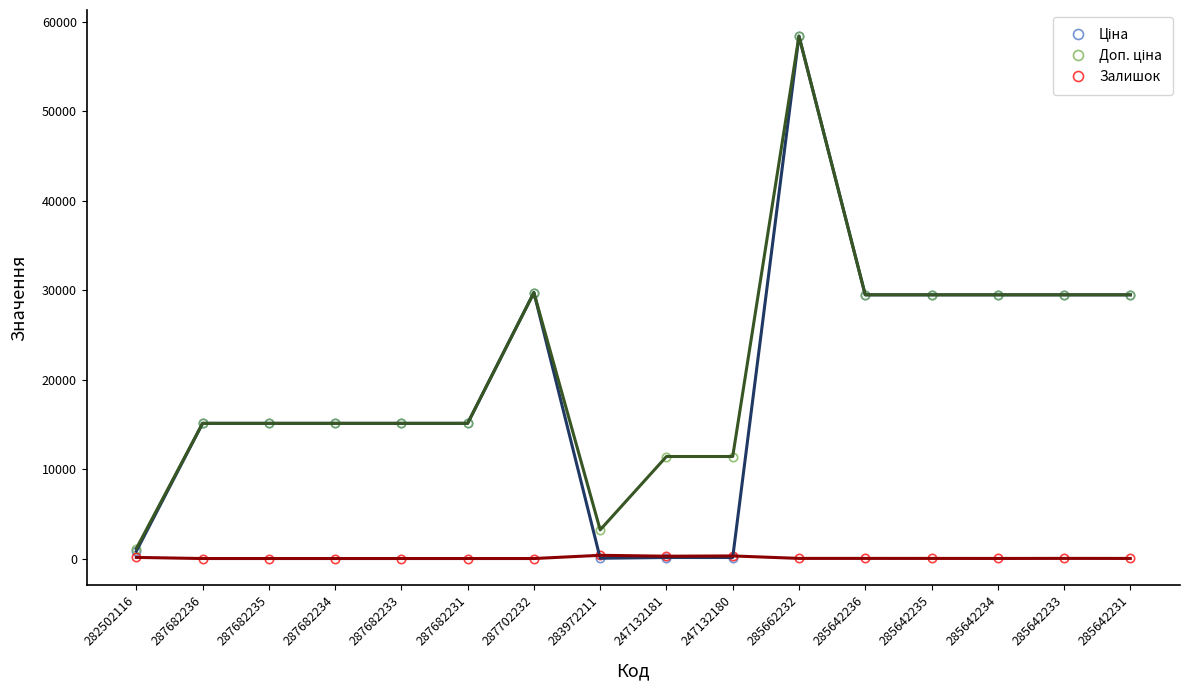

At which category is the sum across all series the highest?

285662232